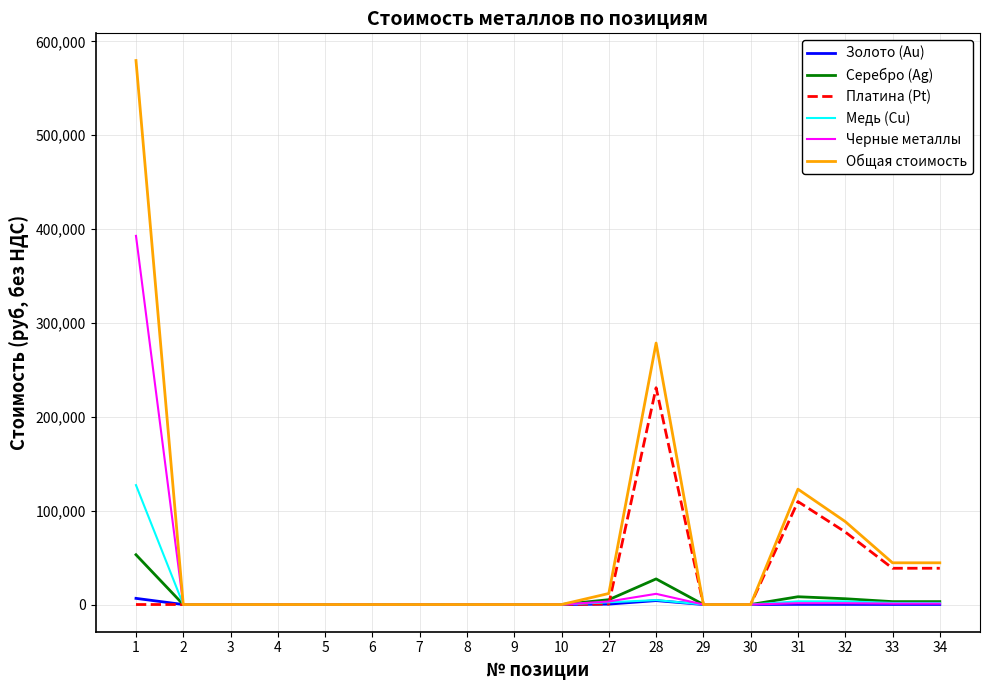

How many lines are shown in the chart?

6